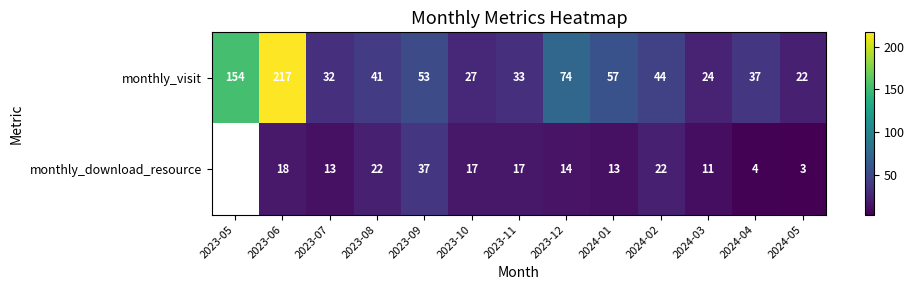

The value of monthly_visit at 2024-04 is 37. True or false?

True